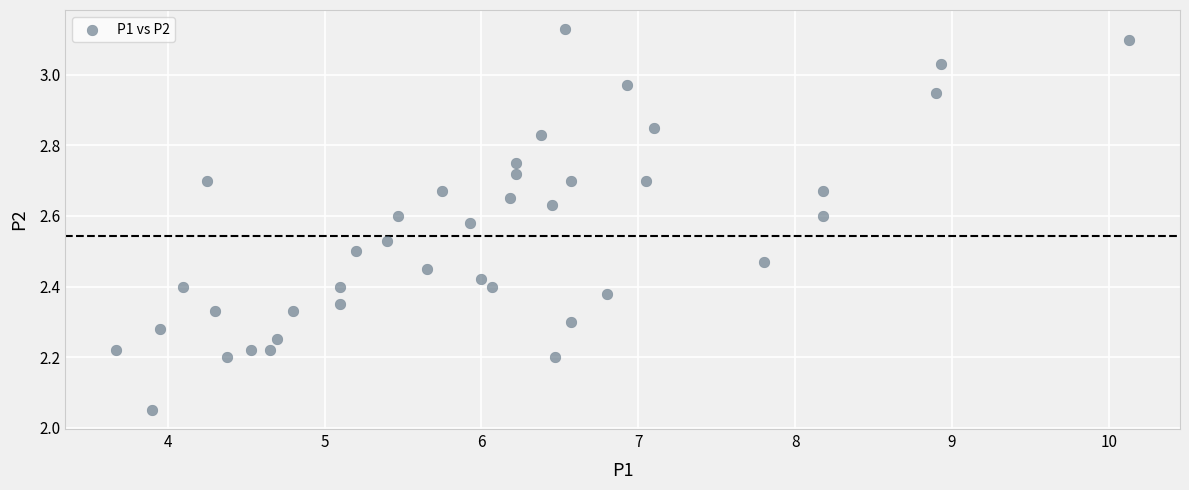

What is the range of X values (max minus min)?

6.5